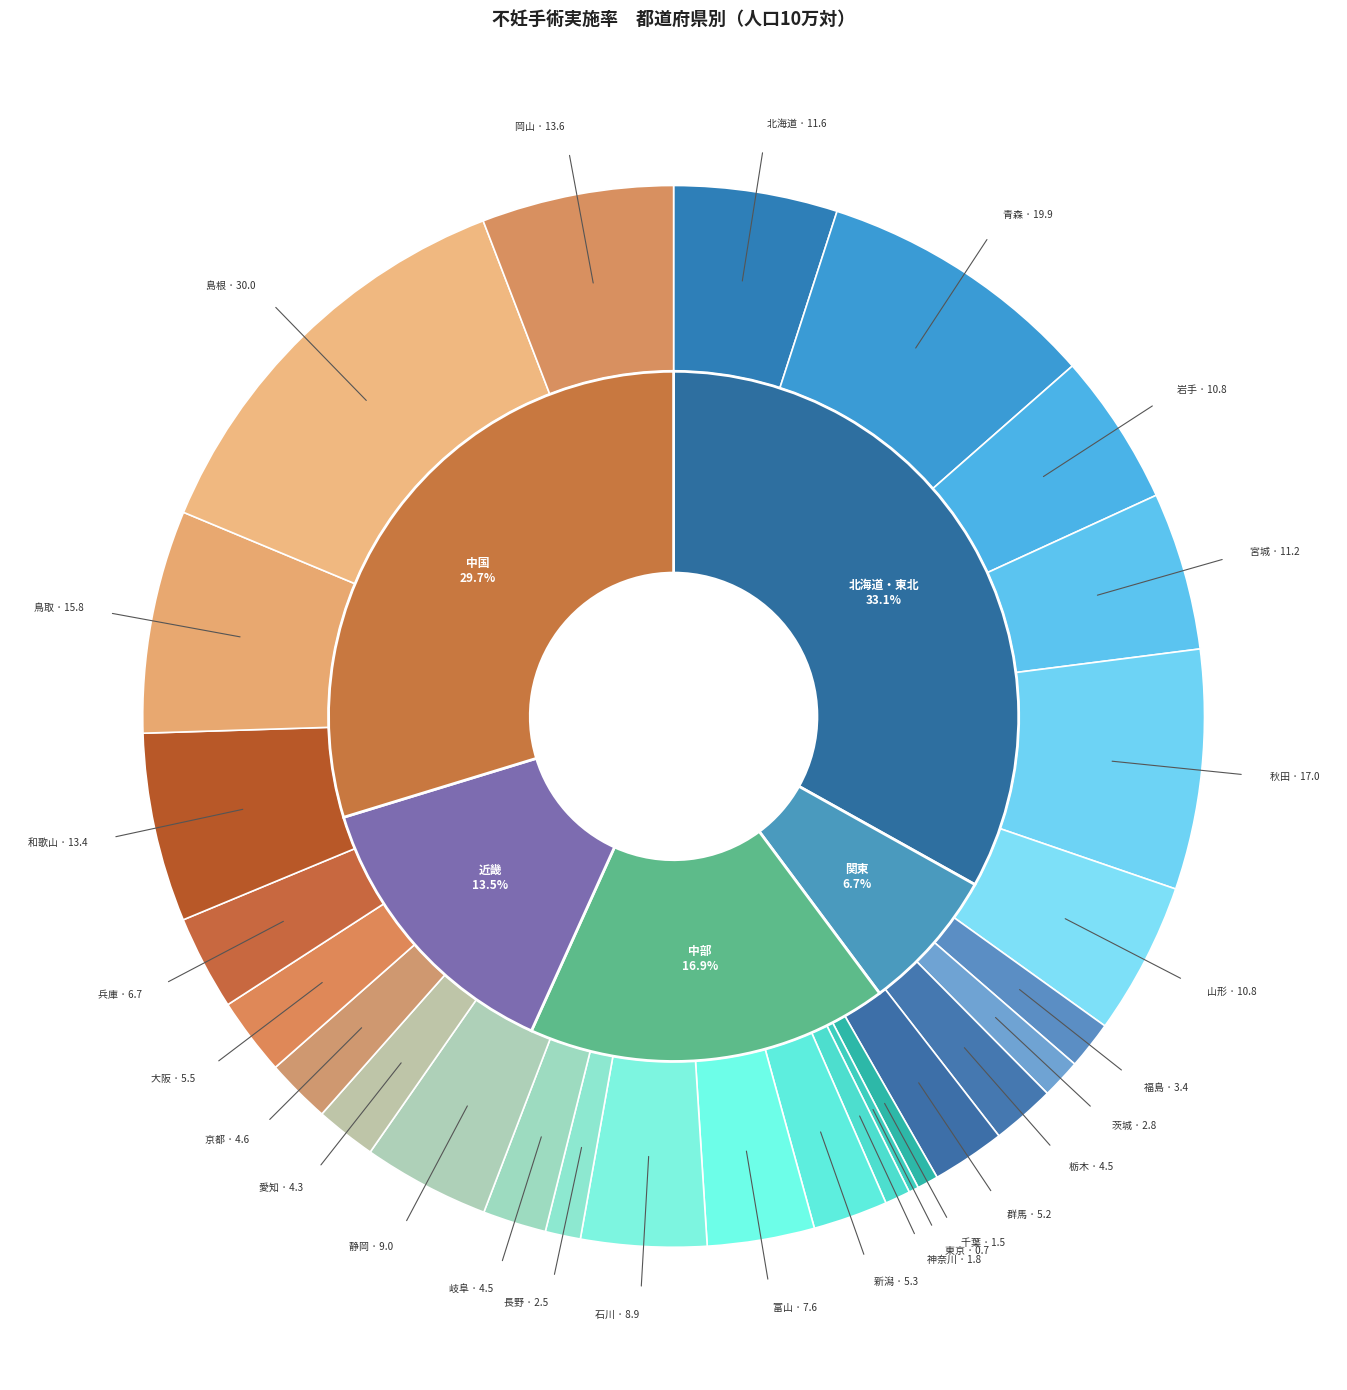

What portion of the pie excludes 長野?

98.9%